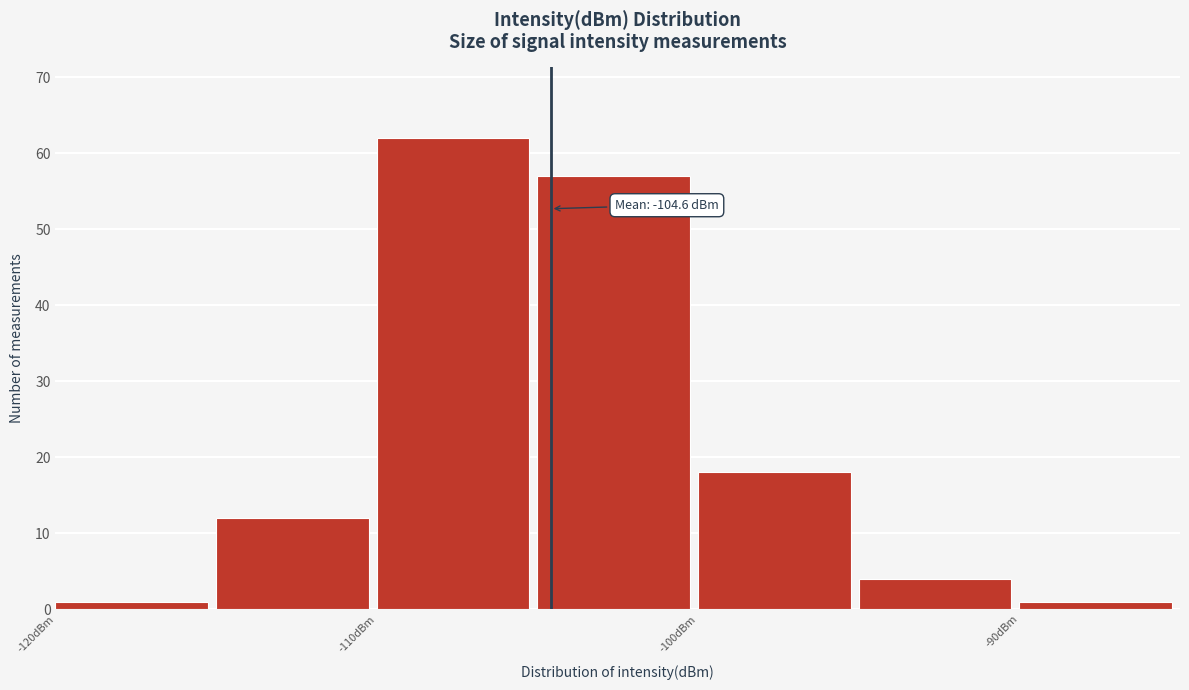

Which range on the x-axis has the tallest bar?

-110 to -105